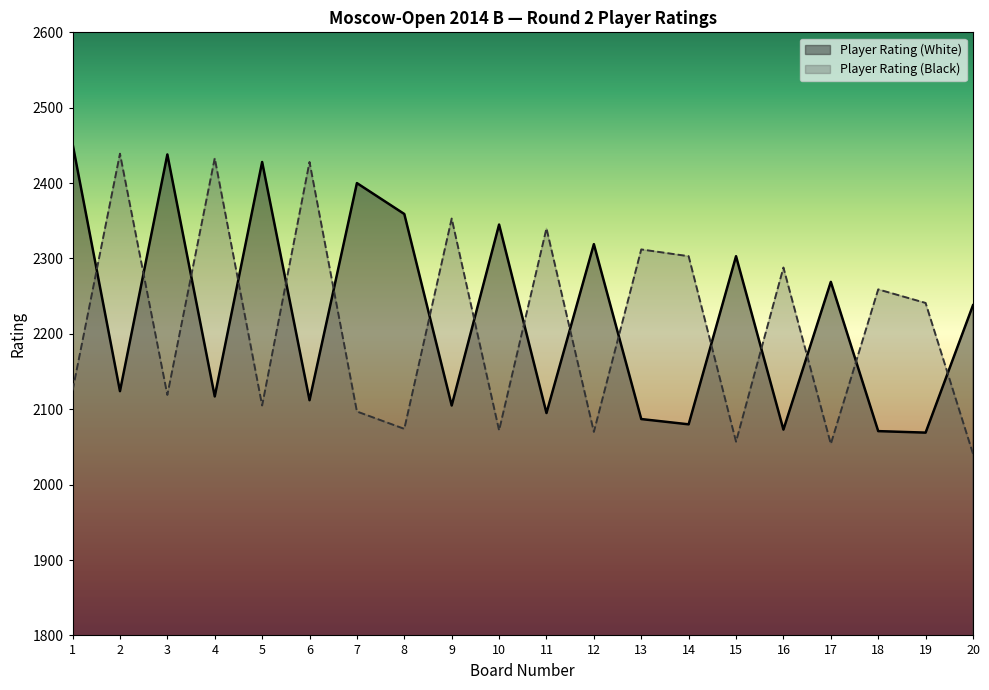

At which label does Player Rating (Black) reach its peak?

2